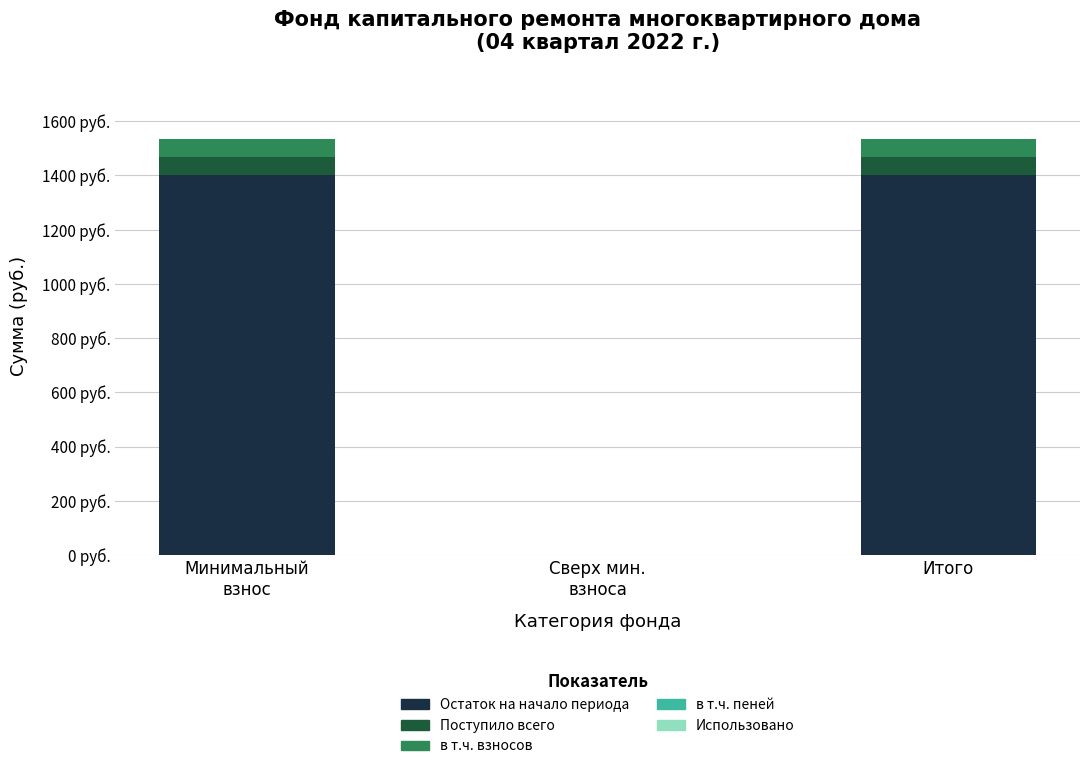

What is the difference between the Остаток на начало периода values at Сверх мин.
взноса and Минимальный
взнос?

1402.1